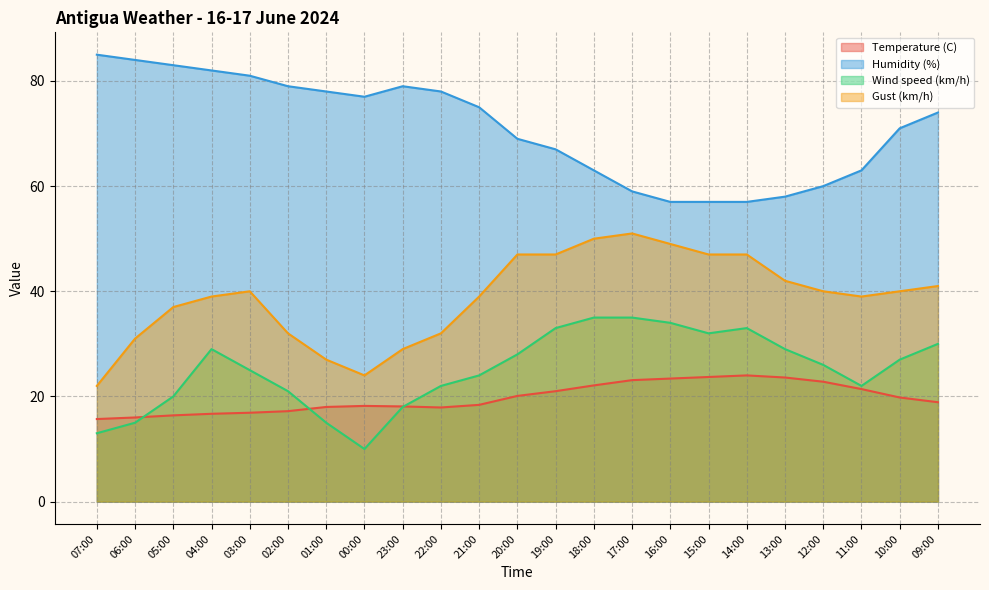

Read the Humidity (%) value at 09:00.

74.0